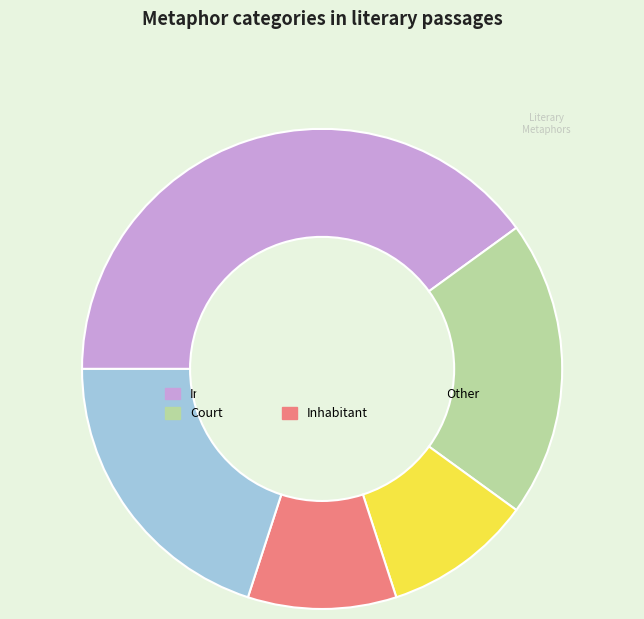

How many slices are in this pie chart?

5